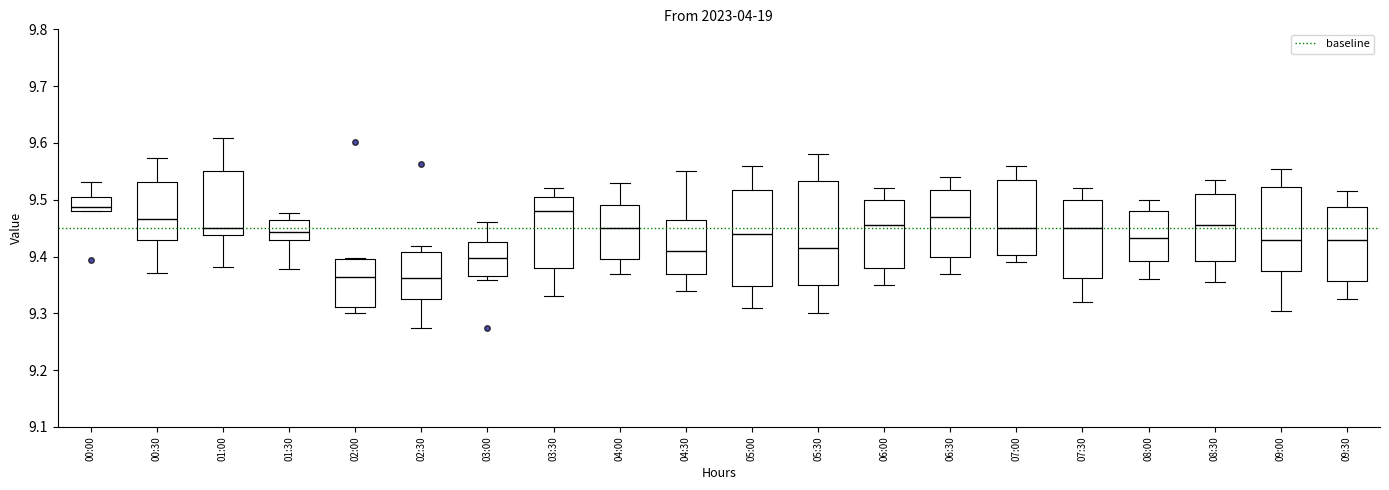

Where is the lower edge of the box for 05:00 on the y-axis? The values are not printed on the chart, so give them approximately, as read against the axis.

9.35